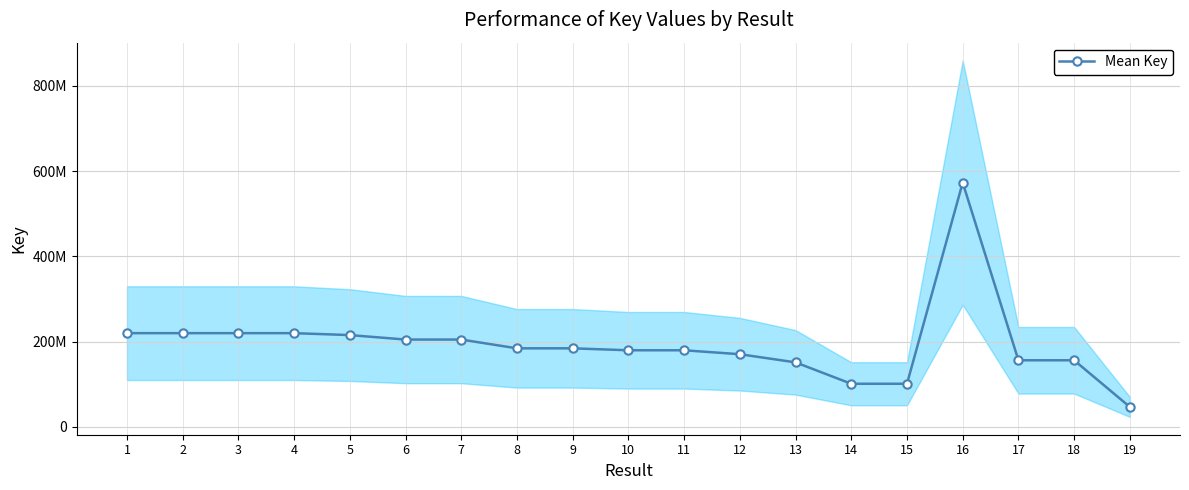

What is the difference between the maximum and minimum values?

526453184